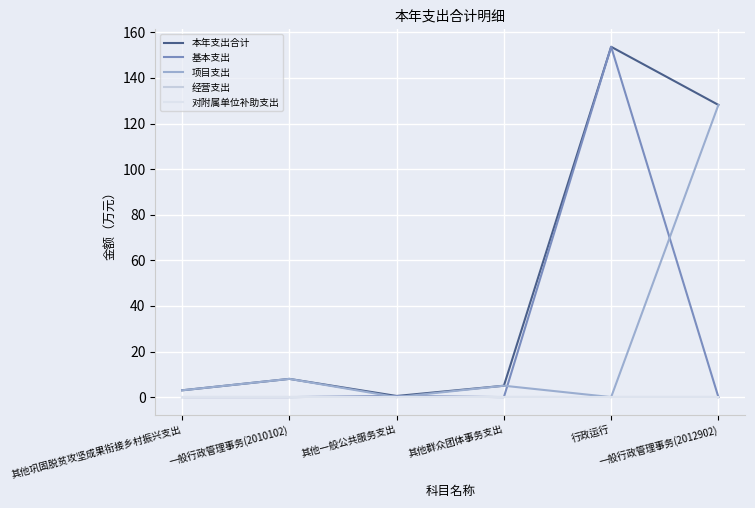

True or false: 对附属单位补助支出 and 本年支出合计 cross at least once.

False